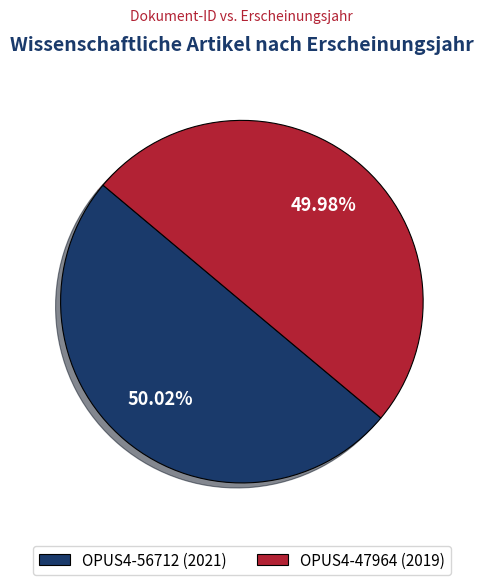

Approximately how many times larger is the value at OPUS4-56712 (2021) compared to OPUS4-47964 (2019)?

1.0